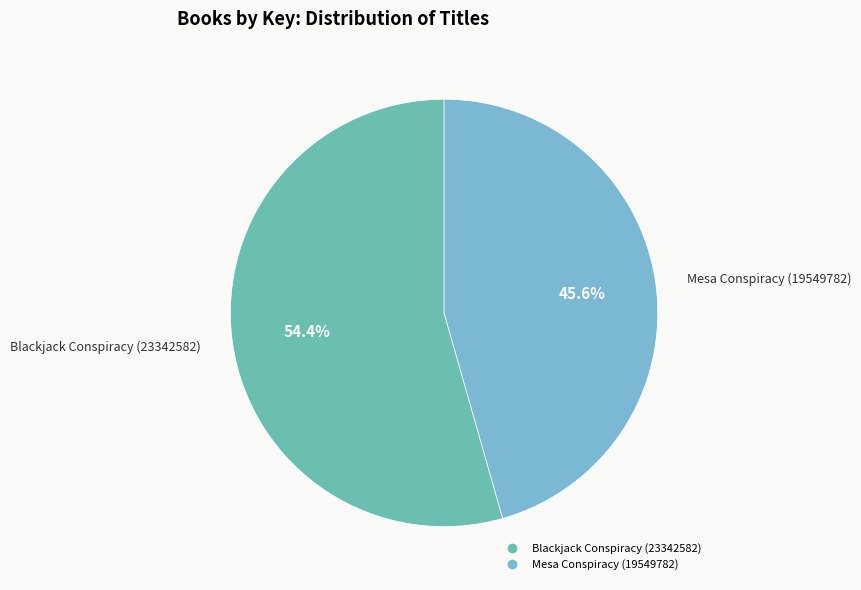

What percentage is the Mesa Conspiracy (19549782) slice, to the nearest percent?

46%